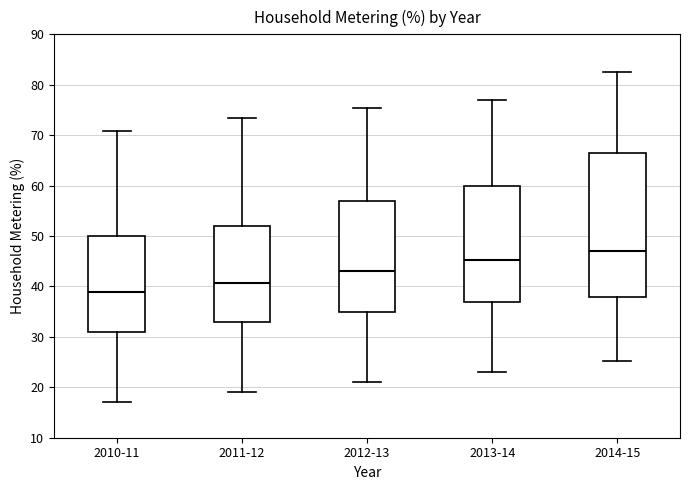

Which box is the tallest, from its lower edge to its upper edge?

2014-15